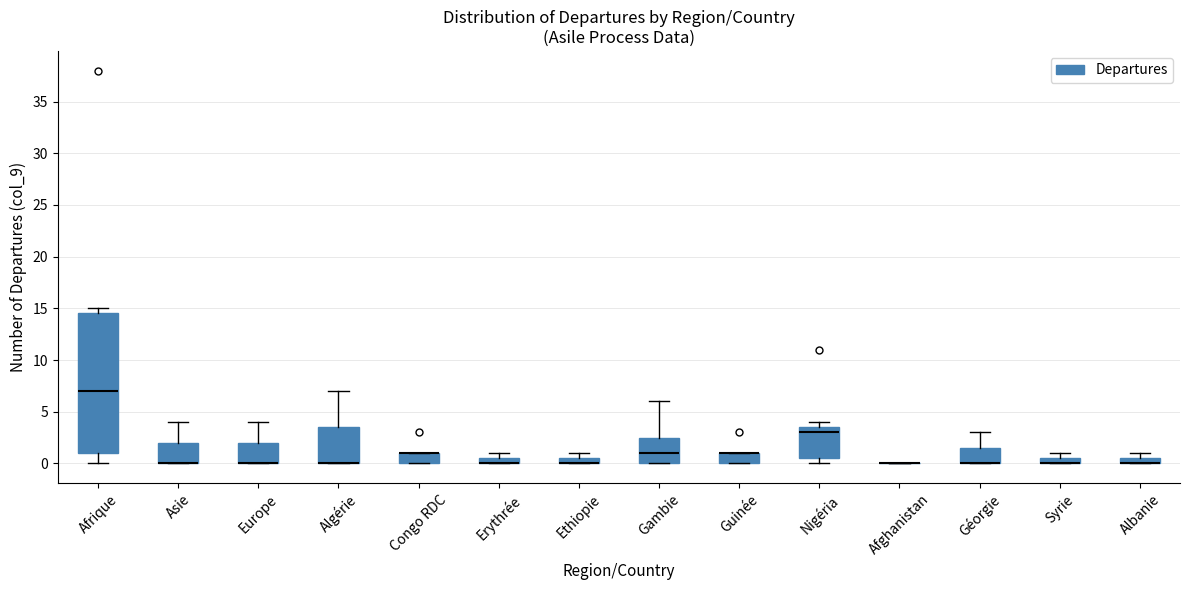

Which box is the tallest, from its lower edge to its upper edge?

Afrique